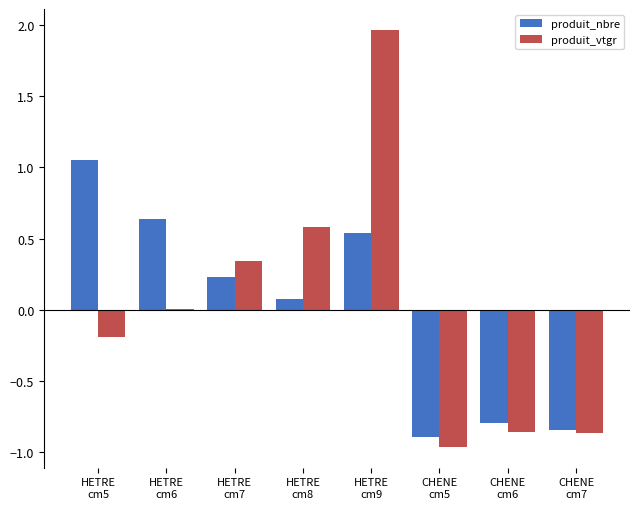

Which series has the widest spread of values?

produit_vtgr